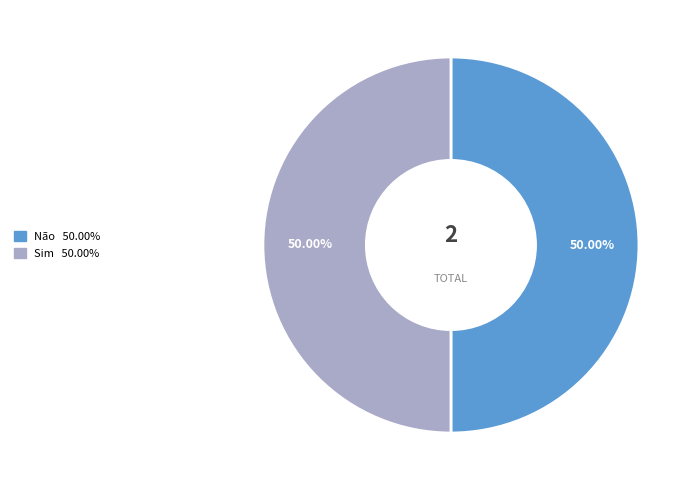

What percentage do Sim and Não together represent?

100.0%